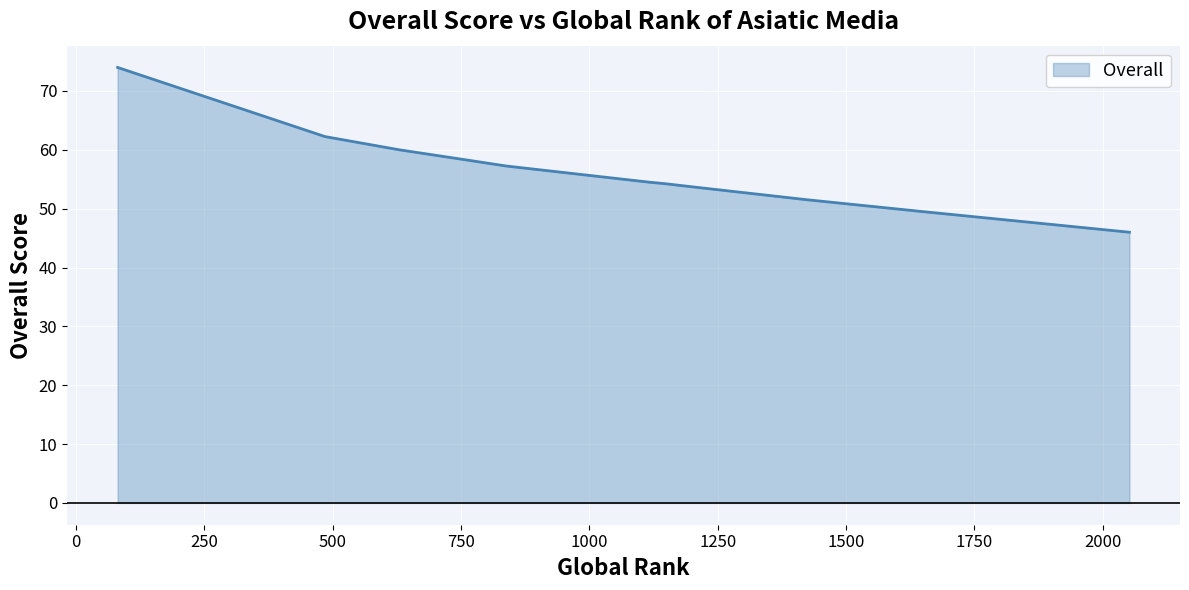

What is the difference between the maximum and minimum values?

28.0